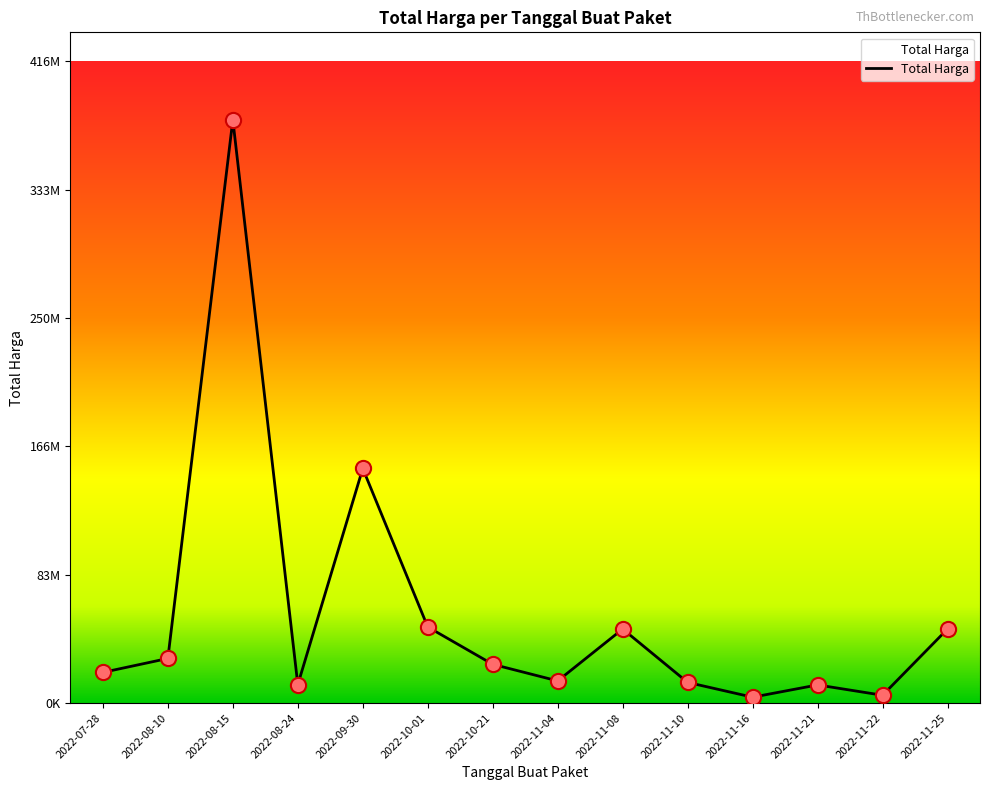

Between 2022-11-16 and 2022-11-25, which is larger?

2022-11-25